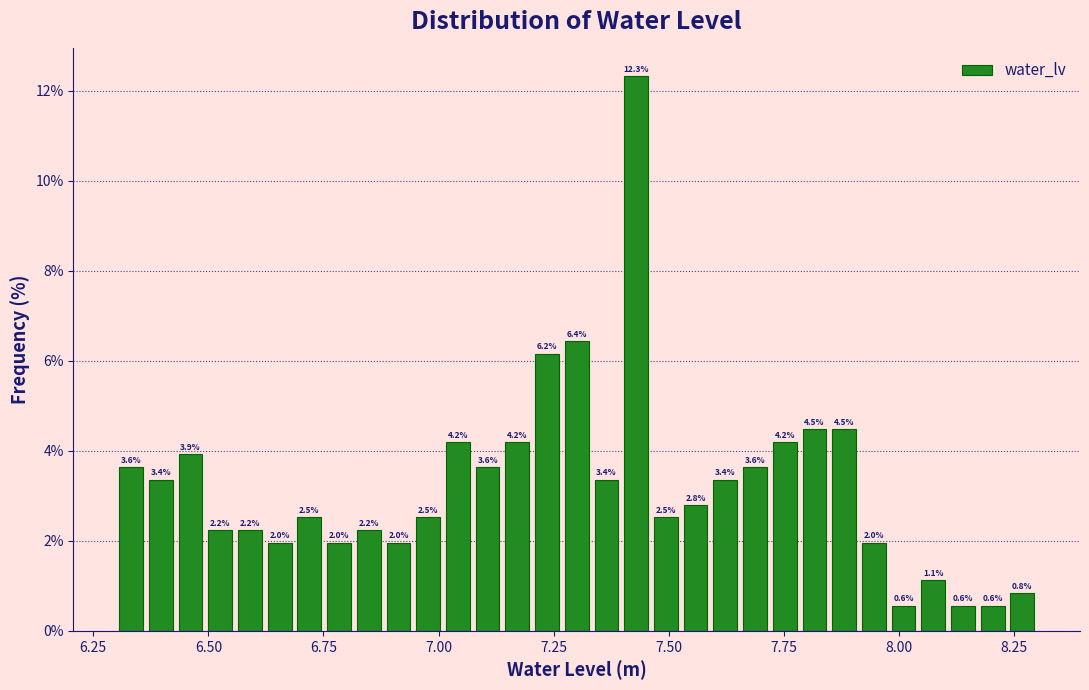

Read against the x-axis, roughly where is the centre of the tallest bar?

7.45